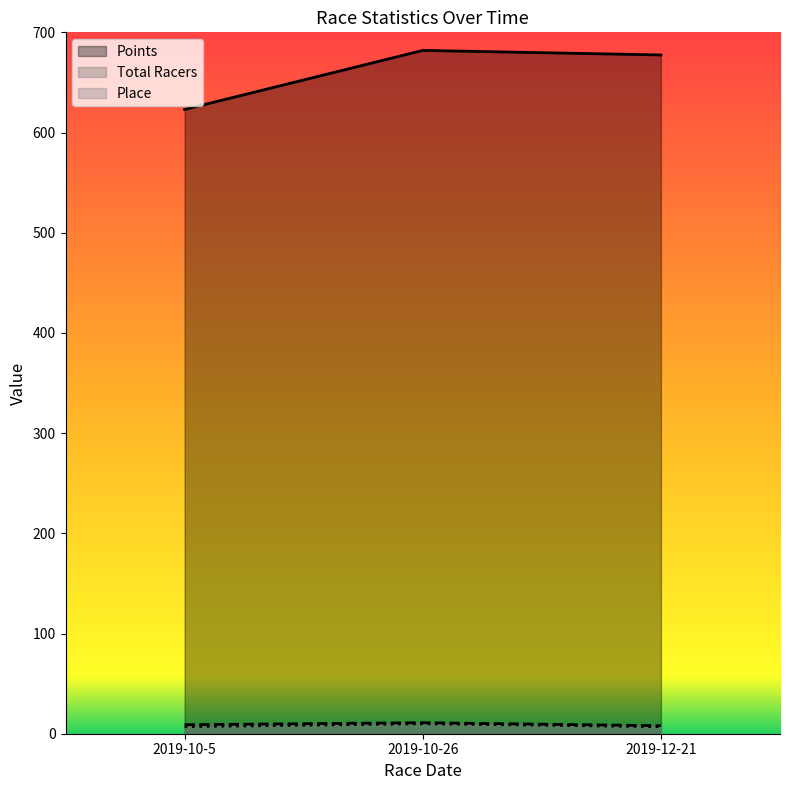

Is it true that Points equals 682.0 at 2019-10-26?

True